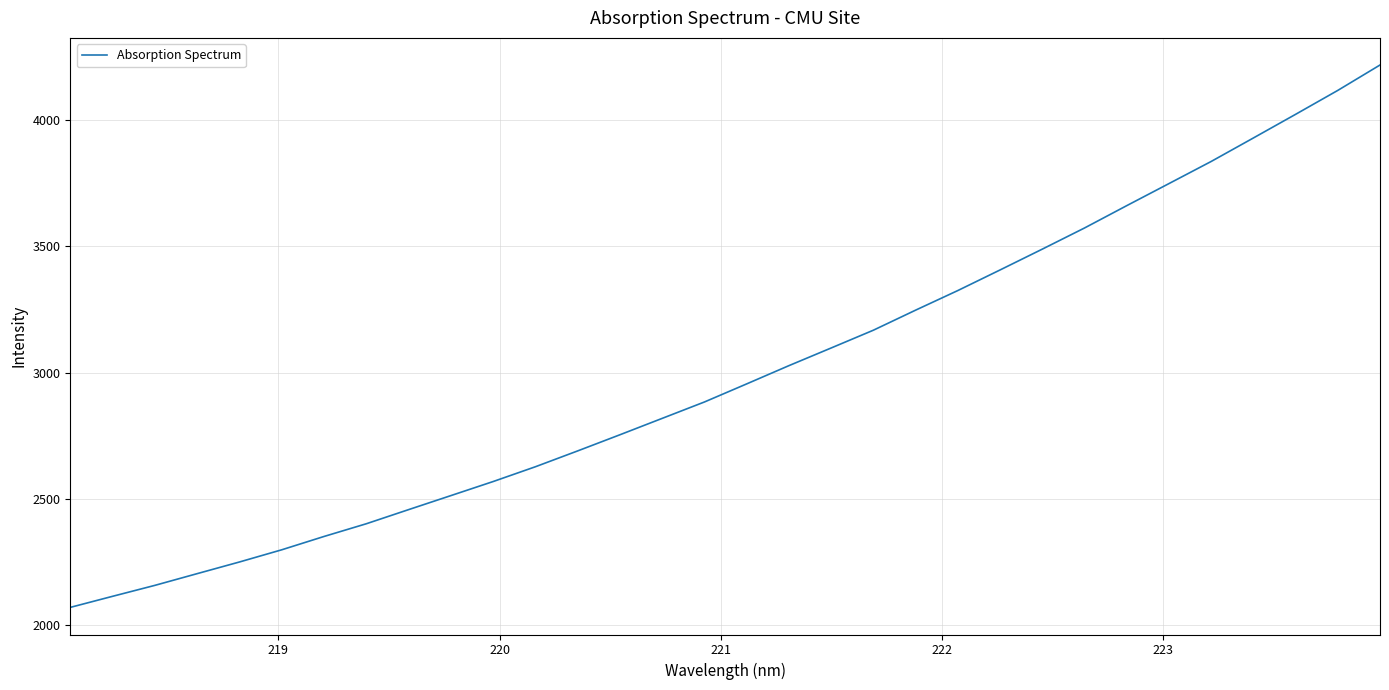

What is the difference between the maximum and minimum values?

2146.5